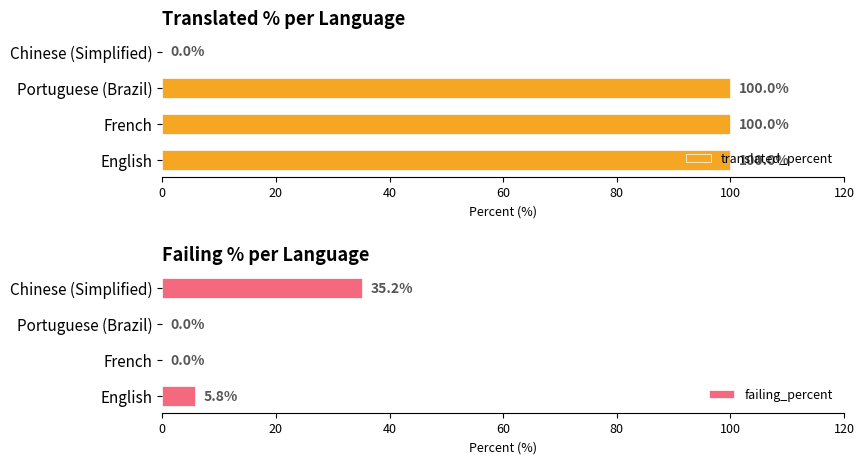

What value does the failing_percent series have at Chinese (Simplified)?

35.2